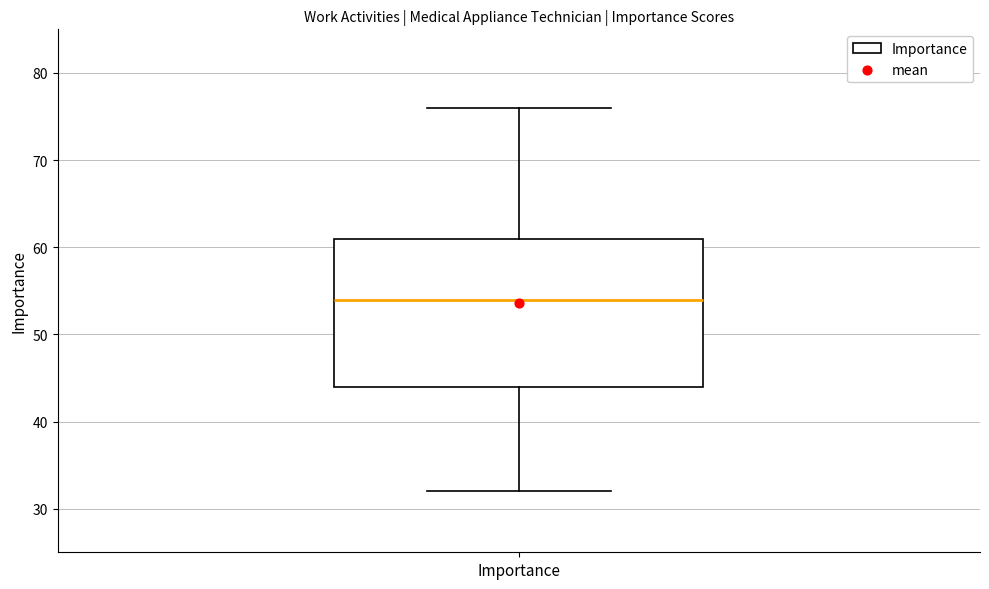

Where is the upper edge of the box for Importance on the y-axis? The values are not printed on the chart, so give them approximately, as read against the axis.

61